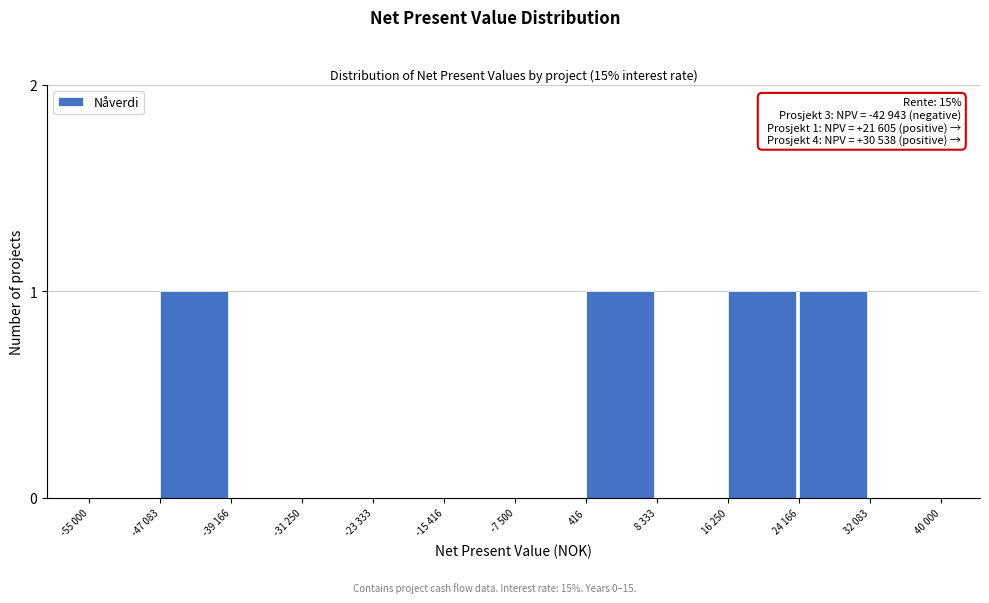

Reading right to left, list all the values displayed in this chart.

32 083=0	24 166=1	16 250=1	8 333=0	416=1	-7 500=0	-15 416=0	-23 333=0	-31 250=0	-39 166=0	-47 083=1	-55 000=0